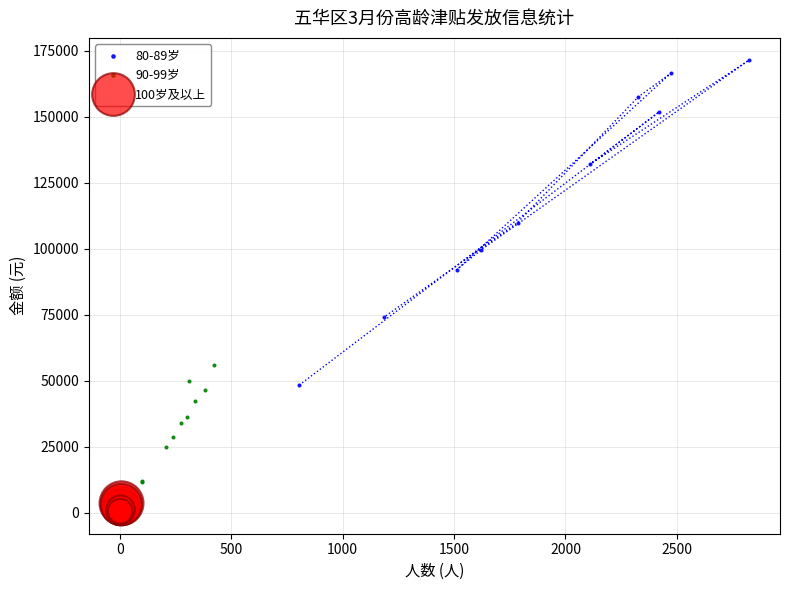

Which series has the widest spread of Y values?

80-89岁